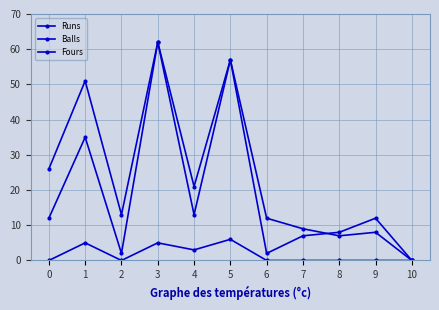

What is the value of the Balls point at the 5th from the left?

13